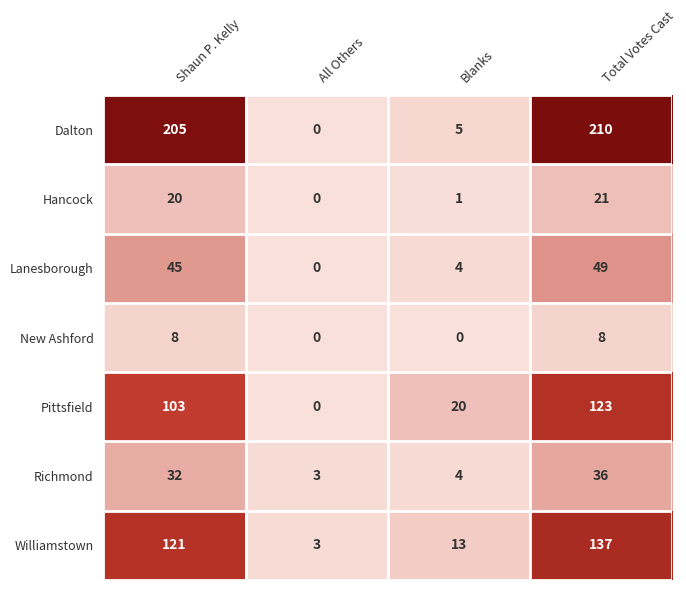

How many positive values does the Hancock series have?

3